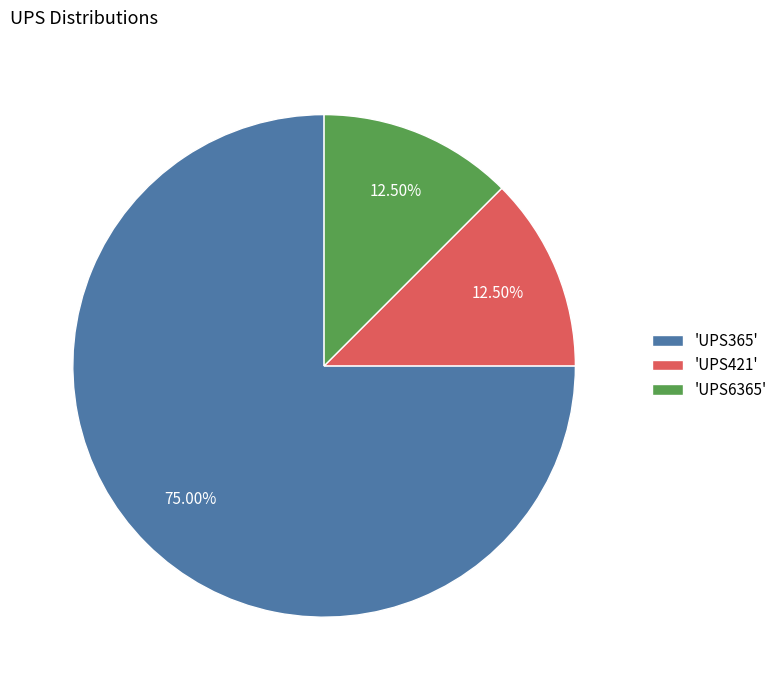

Between 'UPS365' and 'UPS421', which is larger?

'UPS365'